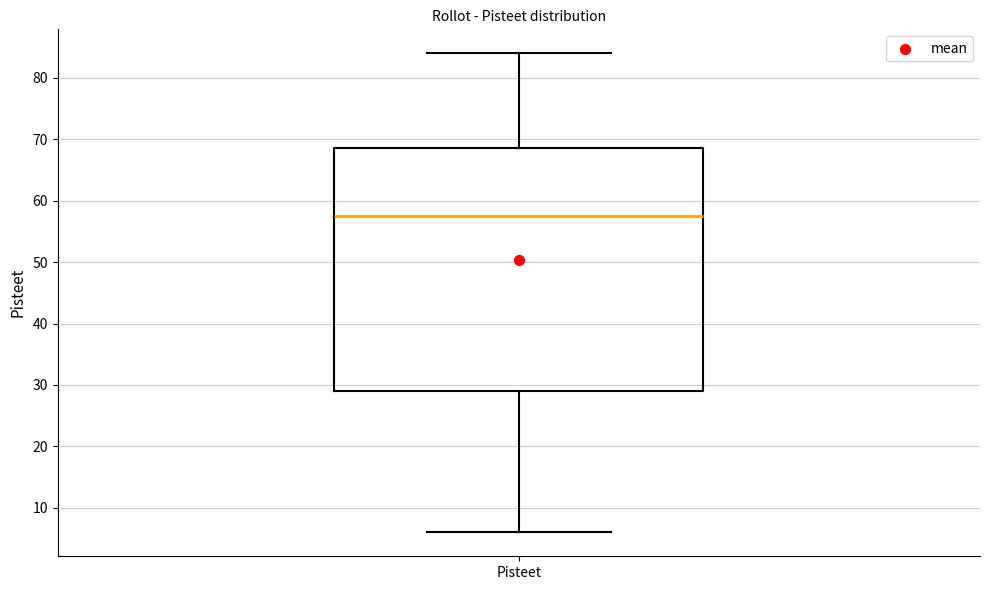

Transcribe this box plot: give where the median line is, the range the box spans, and where the two whiskers end, as read against the y-axis. The values are not printed on the chart, so give them approximately, as read against the axis.

median 58, box 29 to 69, whiskers 6 to 84